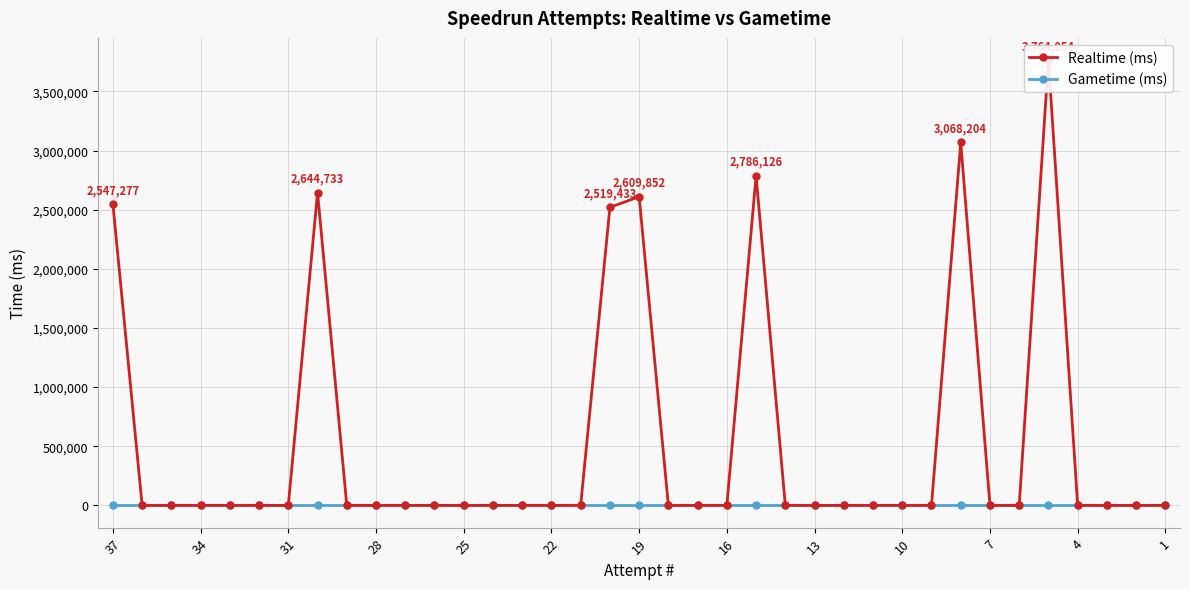

At how many categories does at least one series exceed 1706380?

7